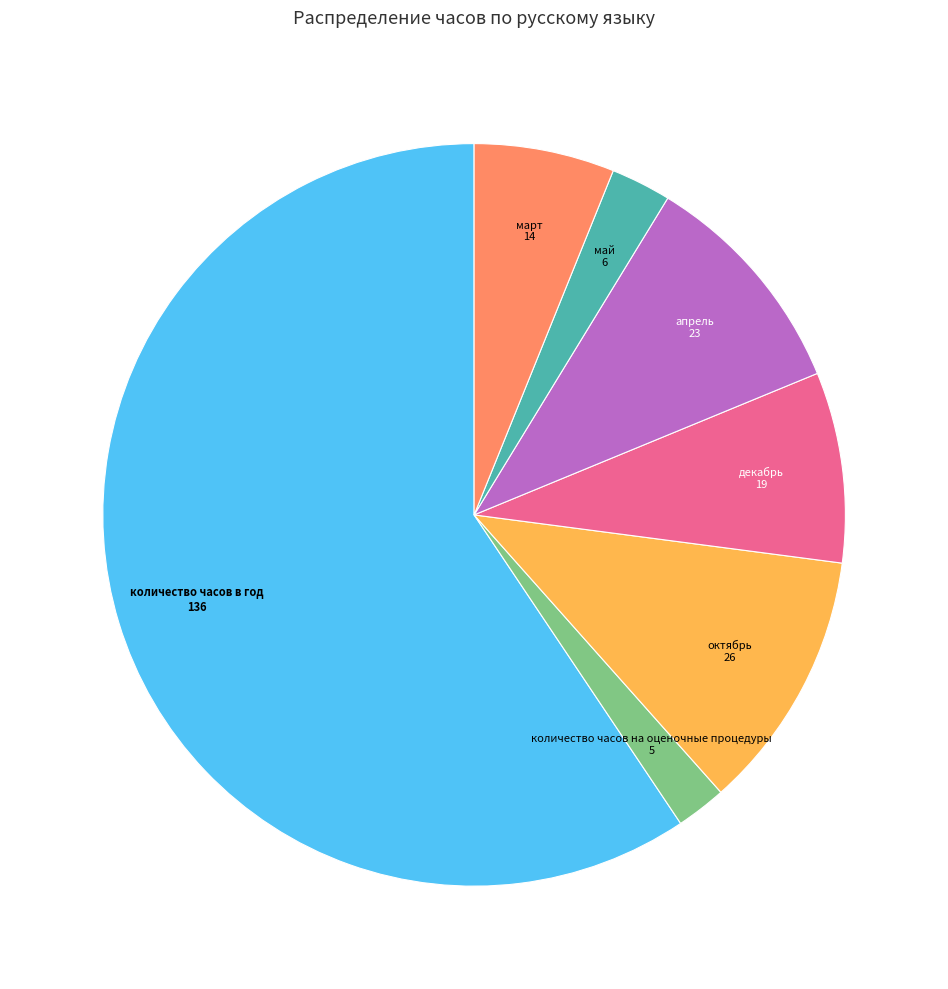

Which slice is the largest?

количество часов в год